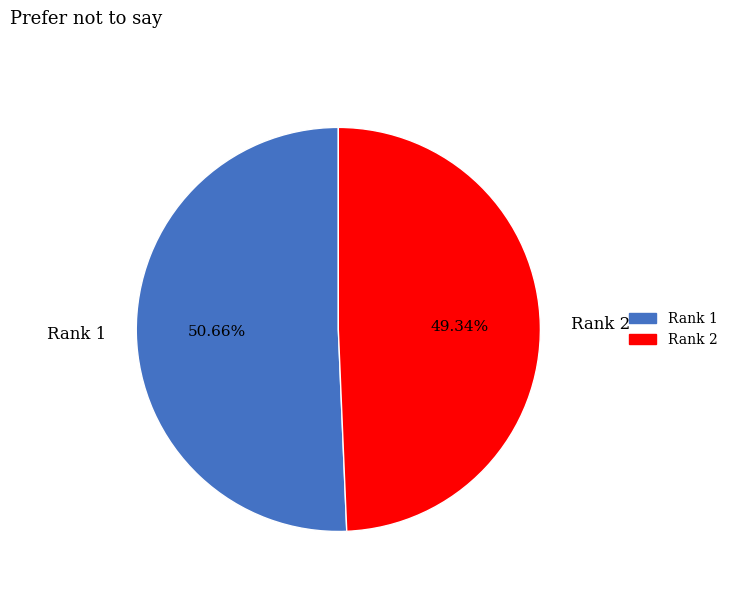

What is the smallest slice in the pie chart?

Rank 2